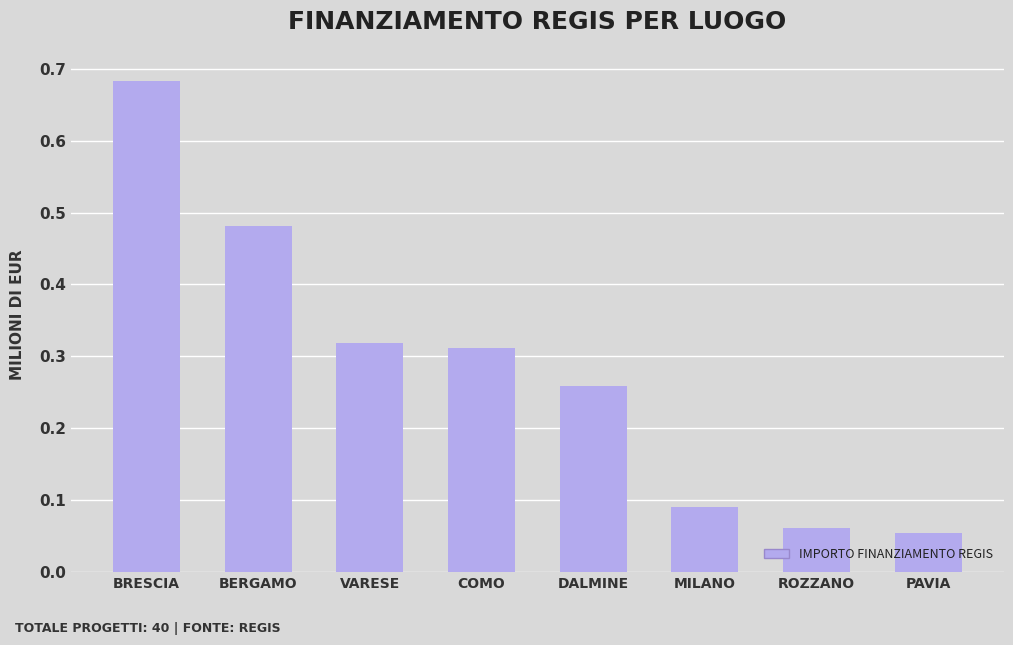

What is the label of the 8th bar from the left?

PAVIA